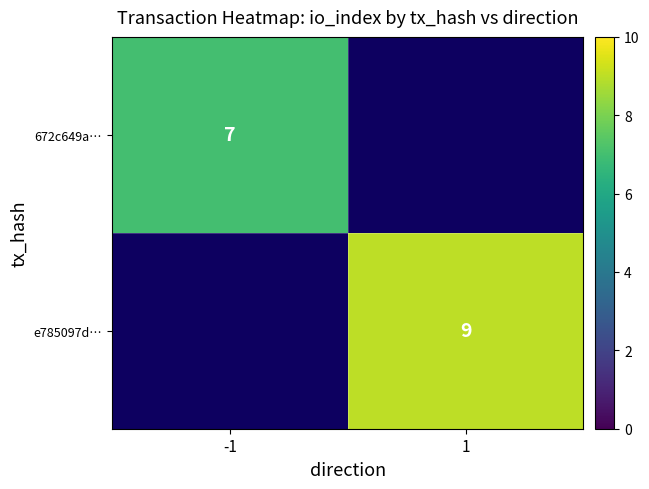

Is it true that 672c649a… equals 11 at -1?

False